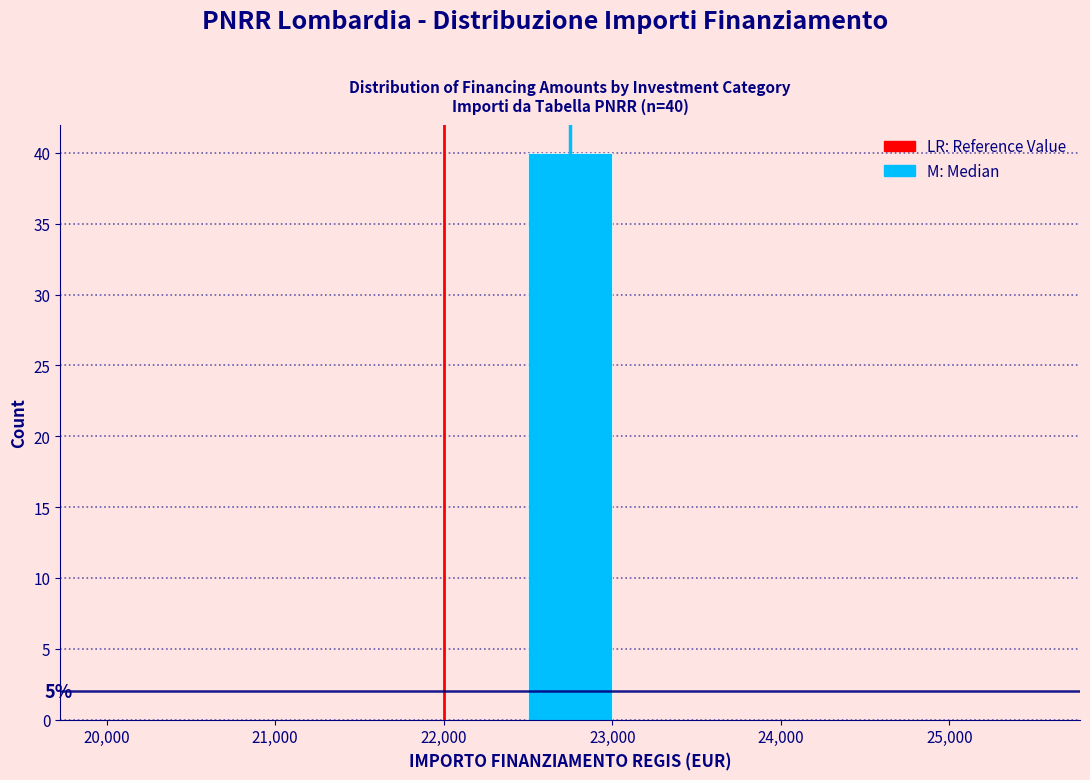

Over which range of the x-axis is the bar tallest?

22500 to 23000